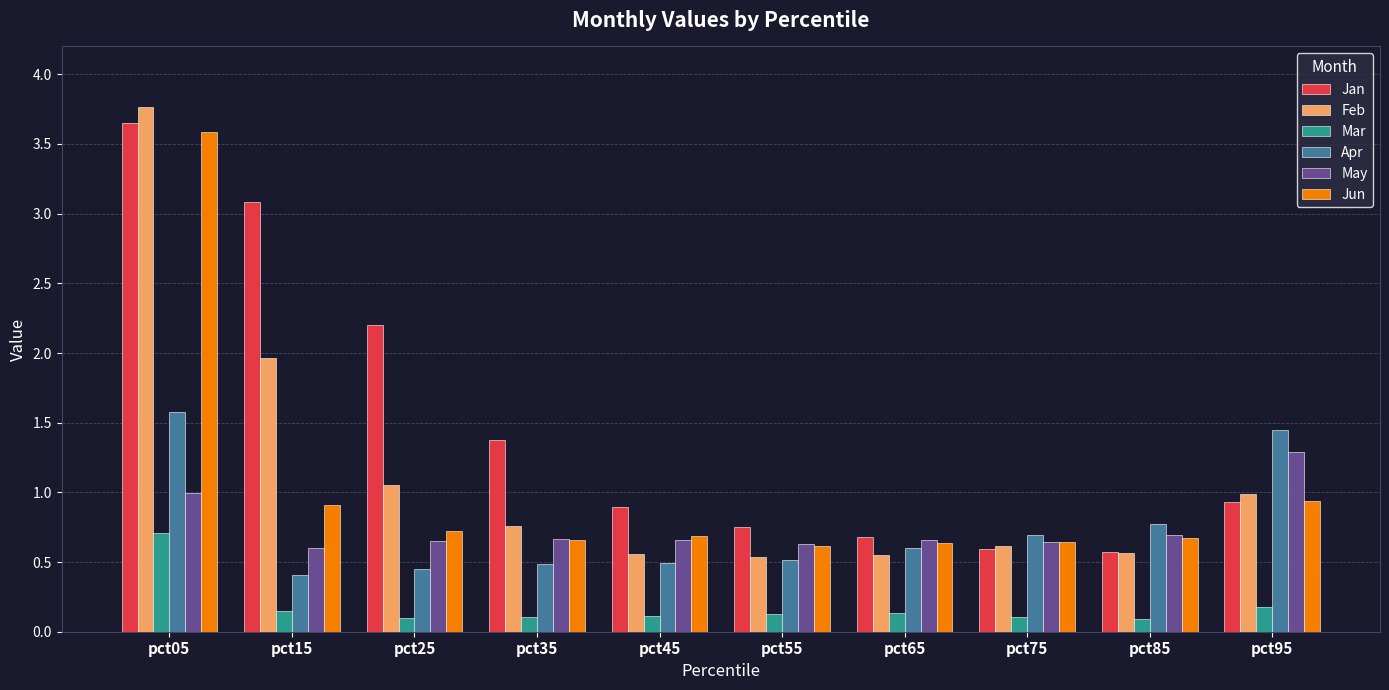

What is the value of the Jan bar at the 2nd from the left?

3.1